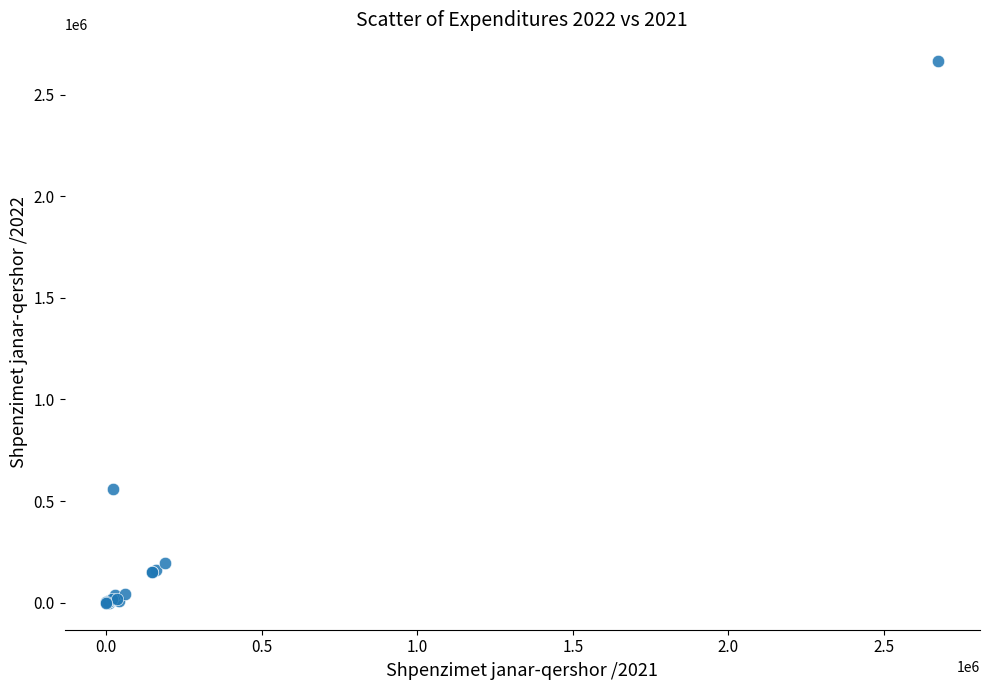

What Y value in the scatter plot is closest to 1332061?

560577.9